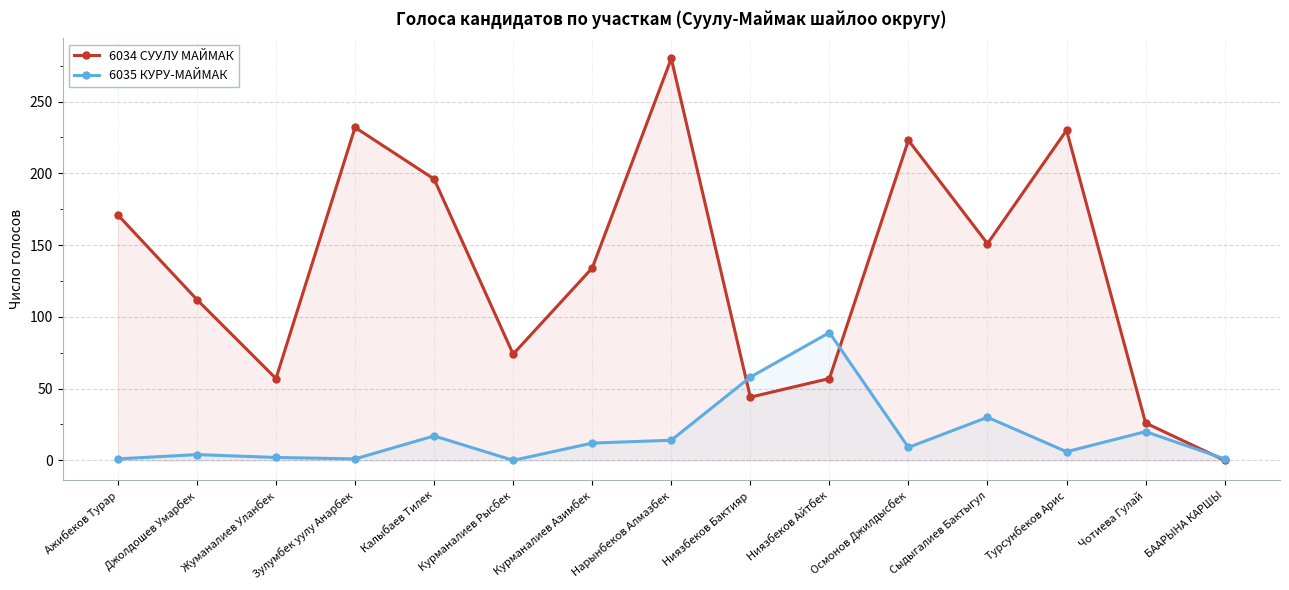

What position from the right is Зулумбек уулу Анарбек?

12